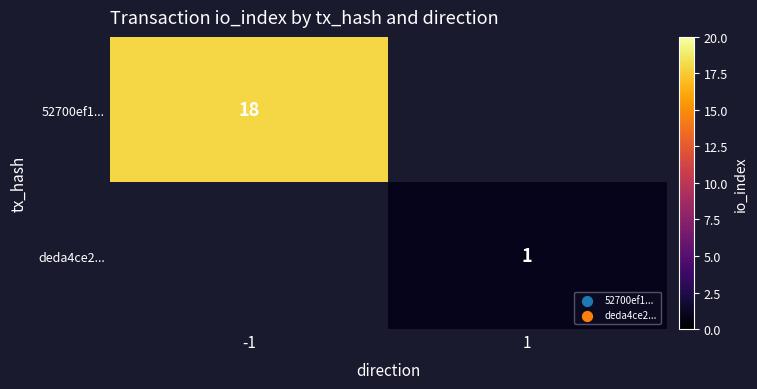

Is it true that deda4ce2... equals 1 at 1?

True